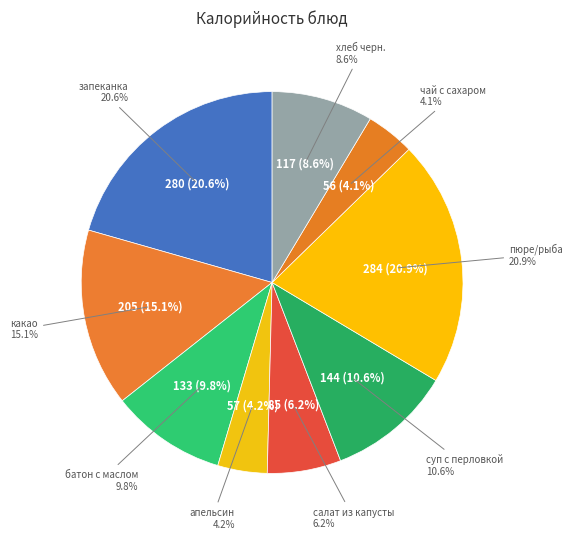

Is the sum of хлеб черн. and салат из капусты greater than half?

No